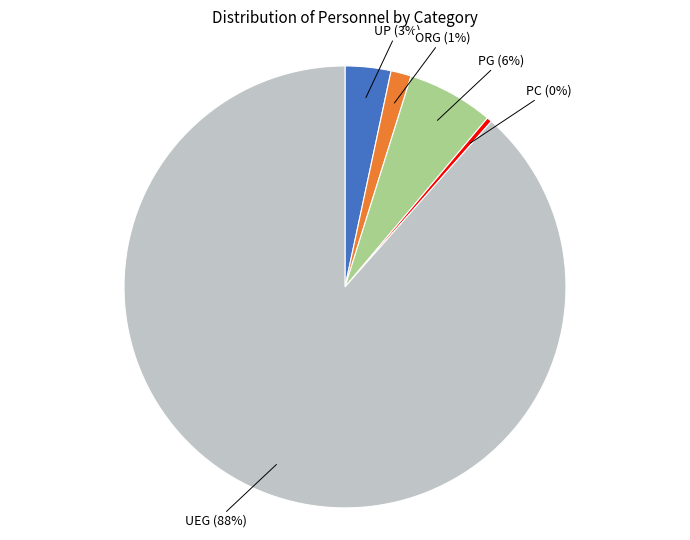

Count the number of slices in the pie.

5